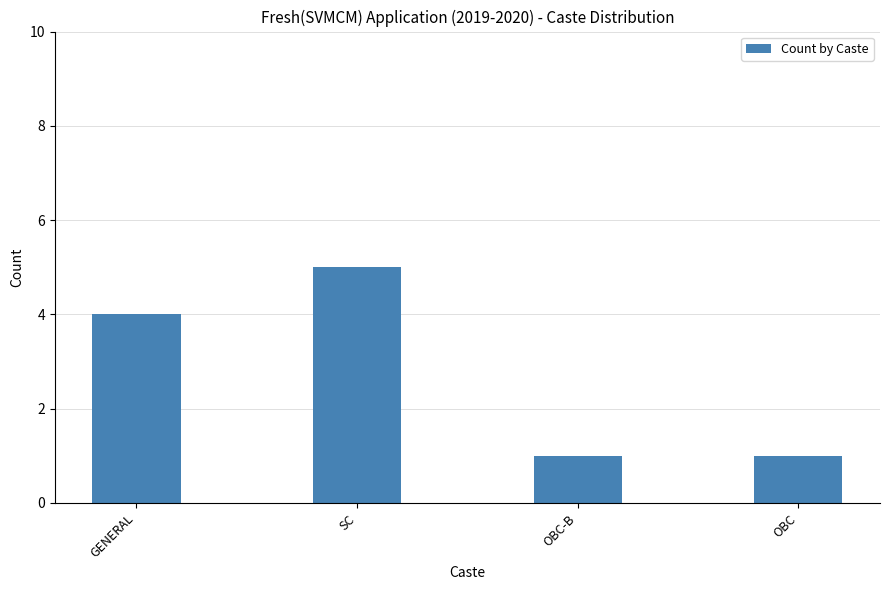

Reading left to right, transcribe all the data shown in this chart.

GENERAL=4	SC=5	OBC-B=1	OBC=1